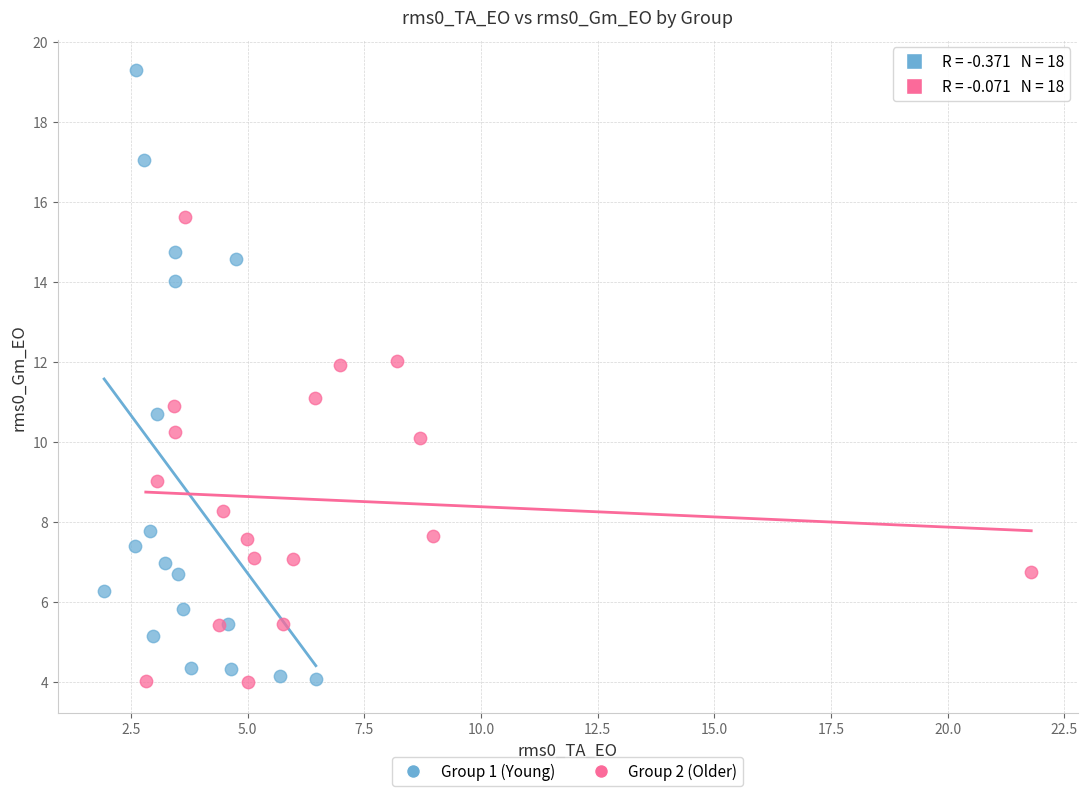

What are all the series names shown in the legend?

Group 1 (Young), Group 2 (Older)